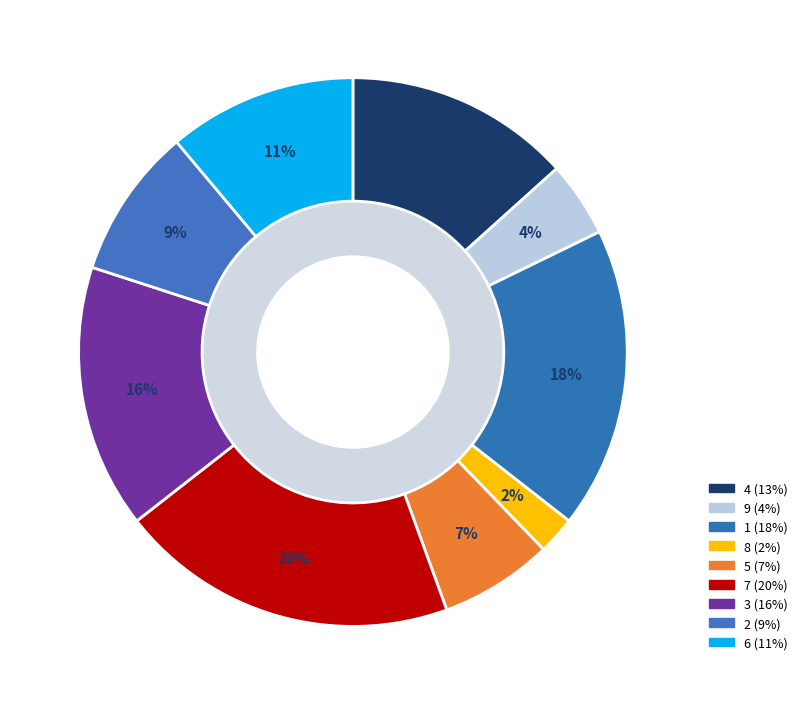

What portion of the pie excludes 6?

88.9%